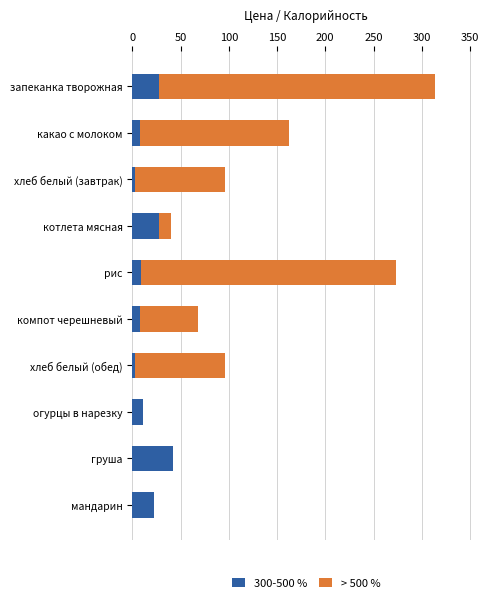

What is the highest value of the 300-500 % series?

42.0